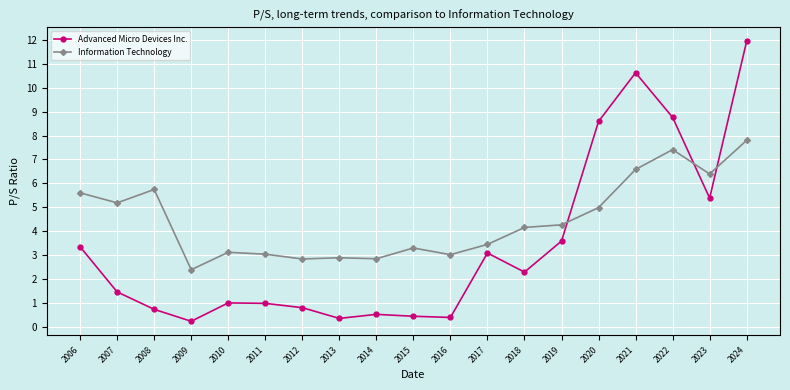

What is the difference between the Advanced Micro Devices Inc. values at 2010 and 2018?

1.3